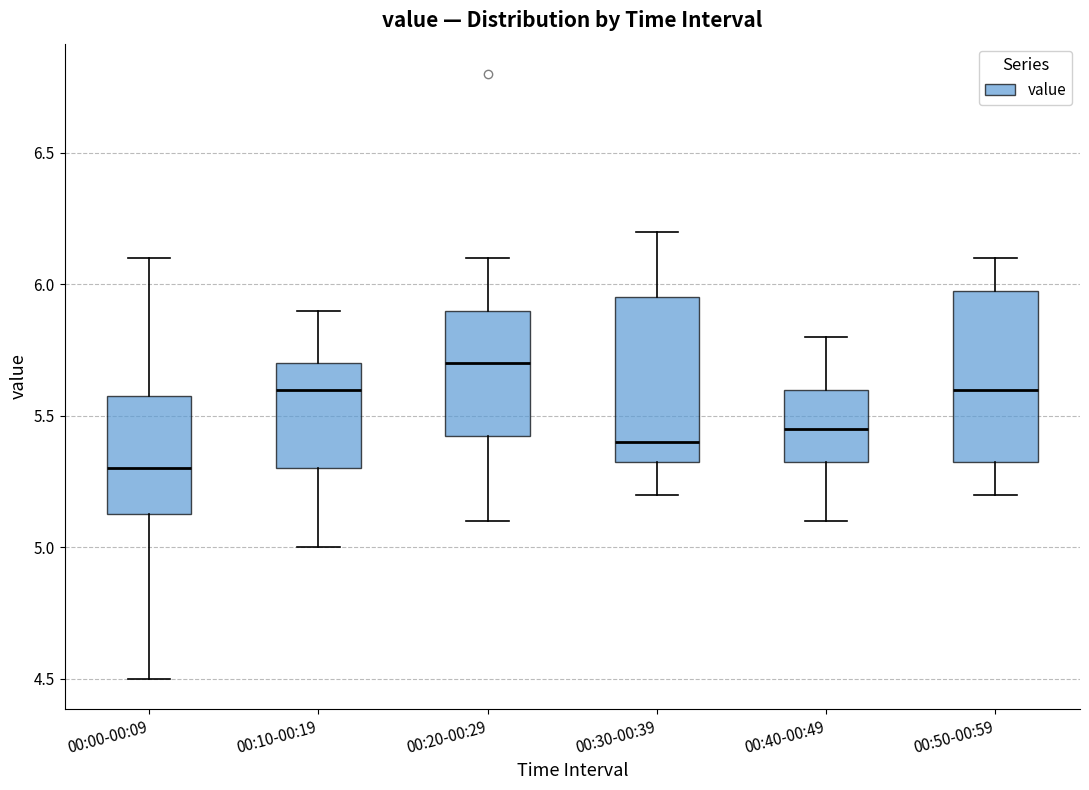

Which box's median line is the highest?

00:20-00:29